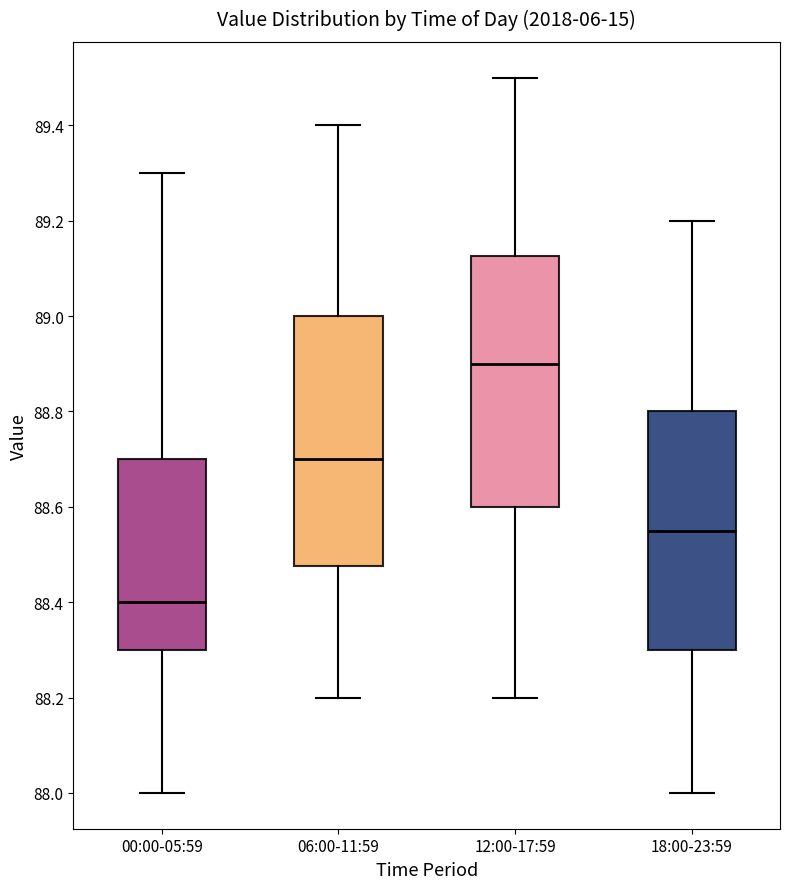

Which box's median line is the highest?

12:00-17:59